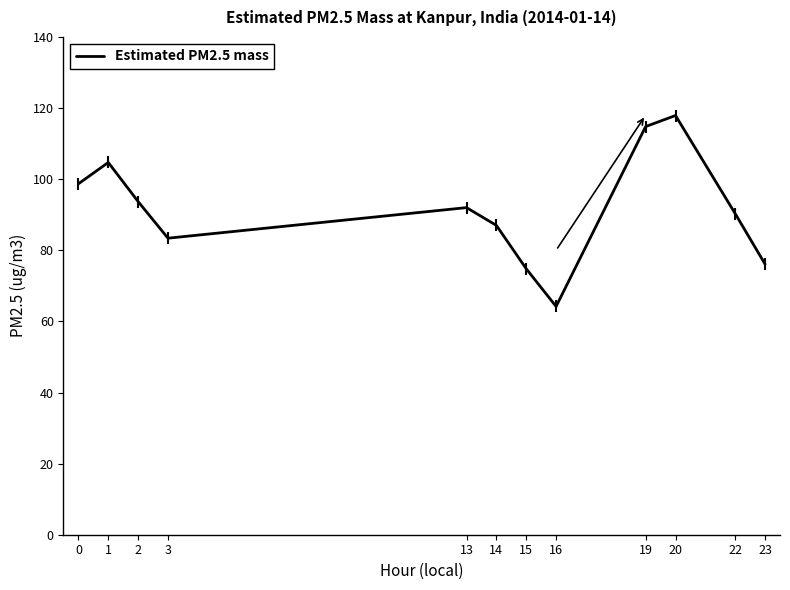

Reading right to left, what are all the values shown in this chart?

23=76.1	22=90.3	20=117.9	19=114.8	16=64.2	15=74.8	14=87.0	13=92.0	3=83.4	2=93.7	1=104.7	0=98.7